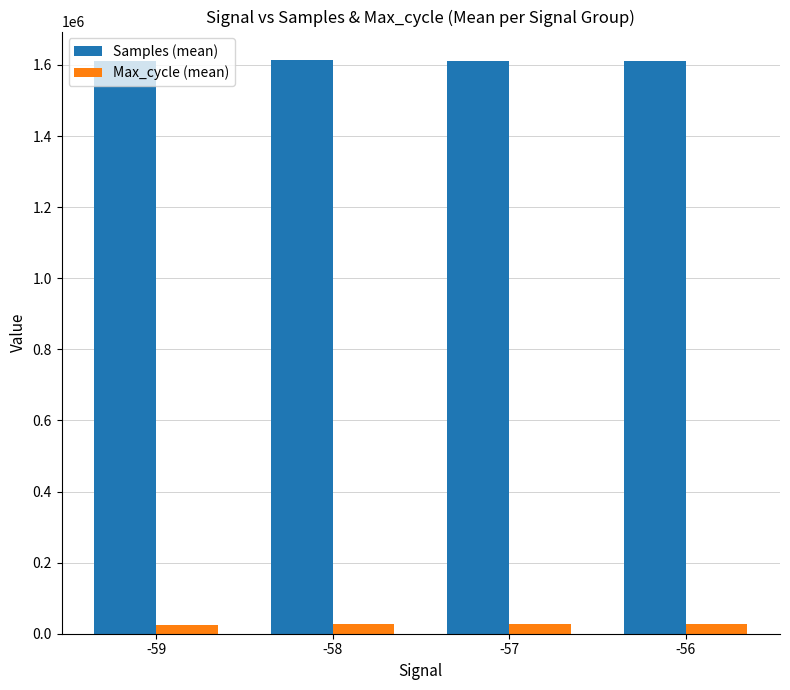

List the series in order of their peak value, lowest first.

Max_cycle (mean), Samples (mean)